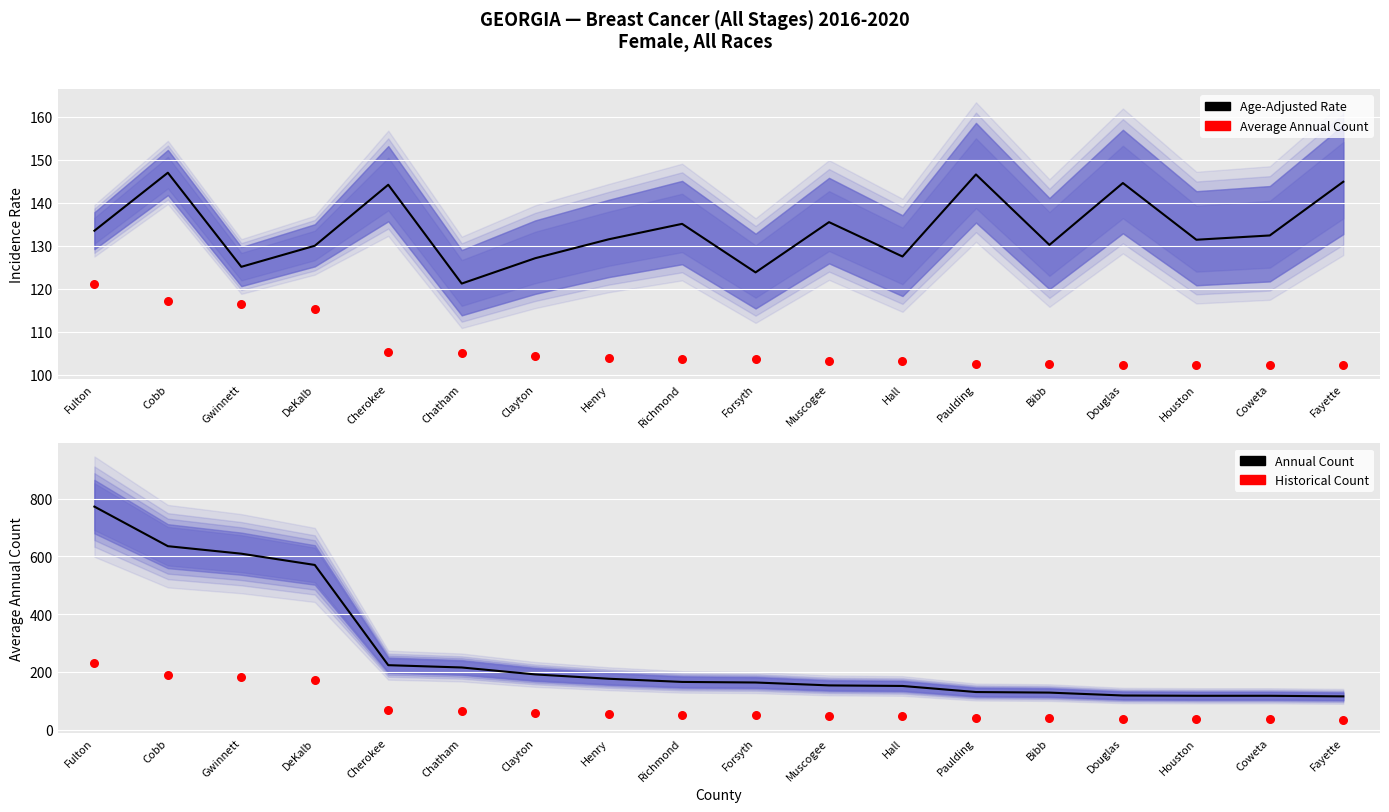

Which series has the widest spread of Y values?

Annual Count